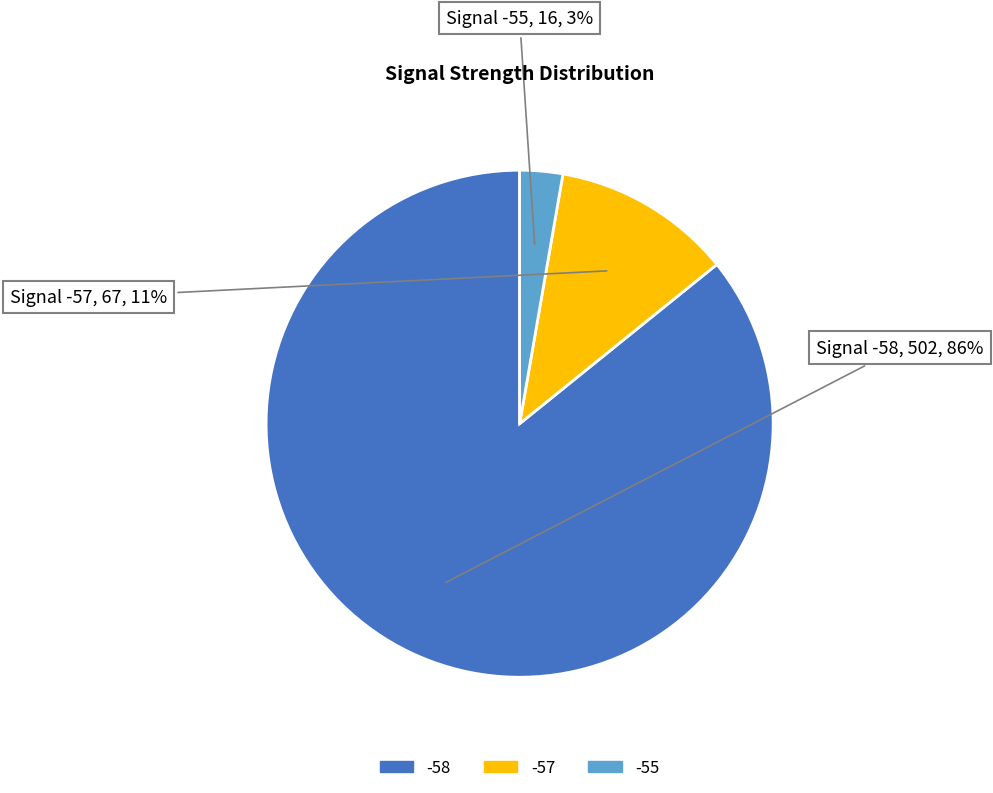

What percentage is the -57 slice, to the nearest percent?

11%